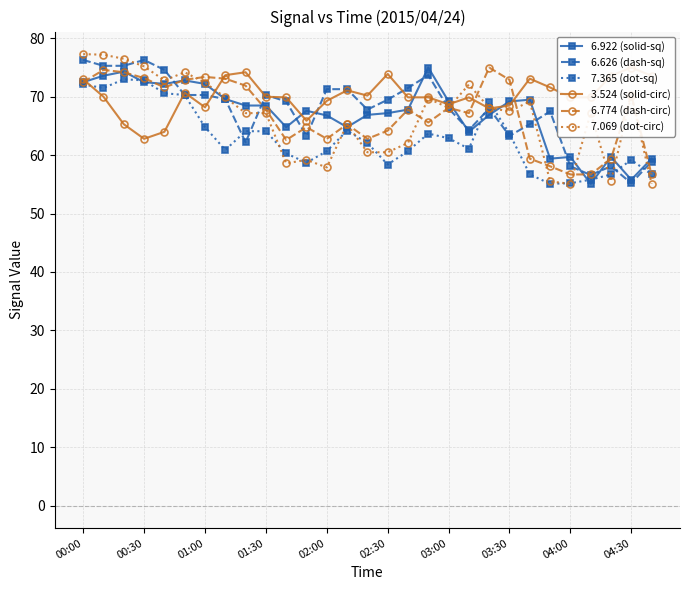

Which label corresponds to the largest value in the chart?

00:00